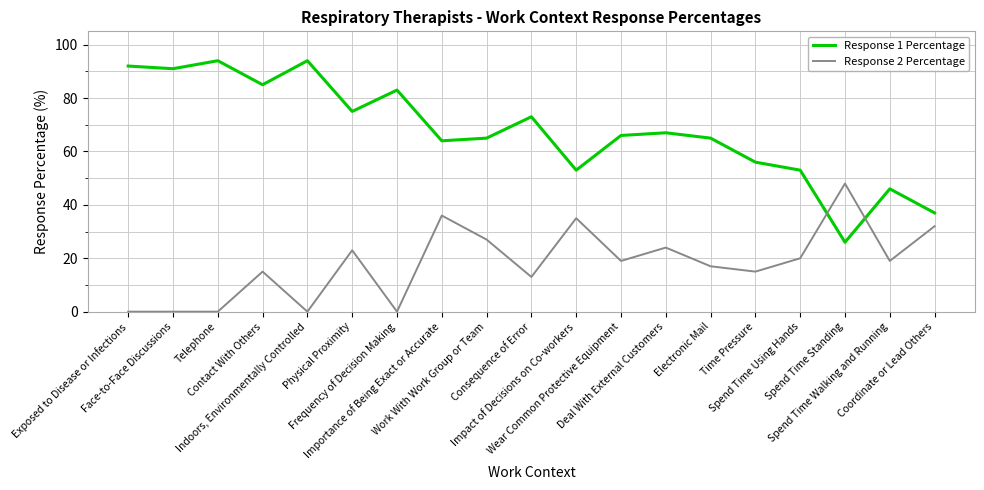

Where does the Response 2 Percentage series first go above 19?

Physical Proximity